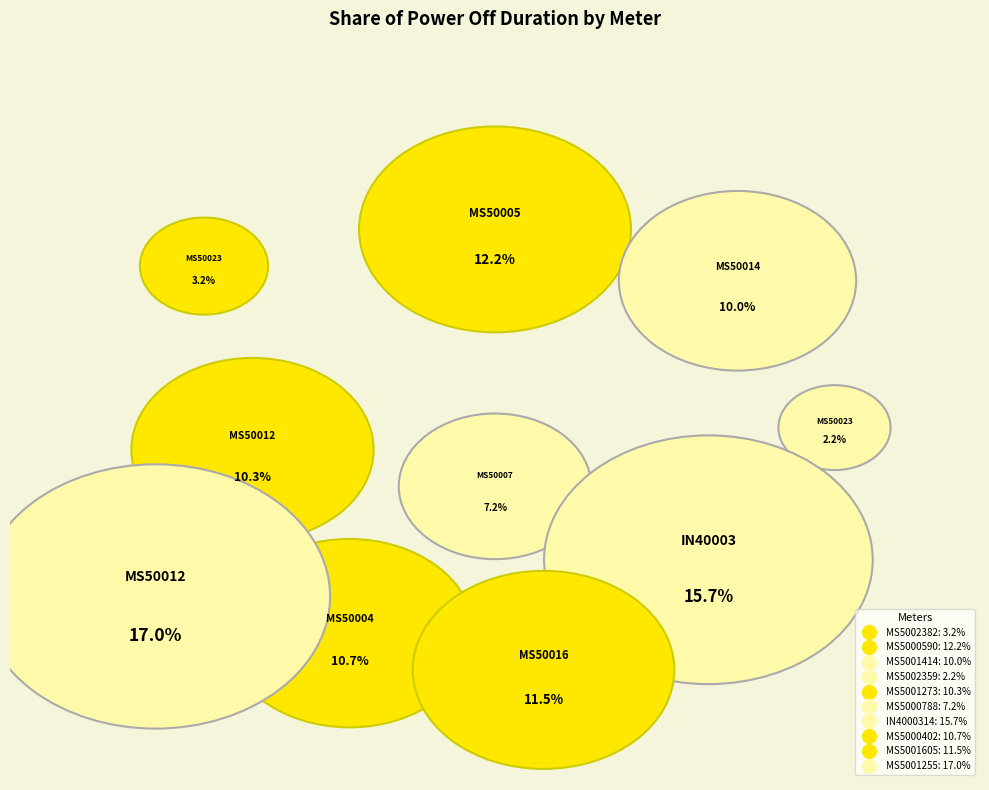

Rank the categories by value from lowest to highest.

MS5002359, MS5002382, MS5000788, MS5001414, MS5001273, MS5000402, MS5001605, MS5000590, IN4000314, MS5001255